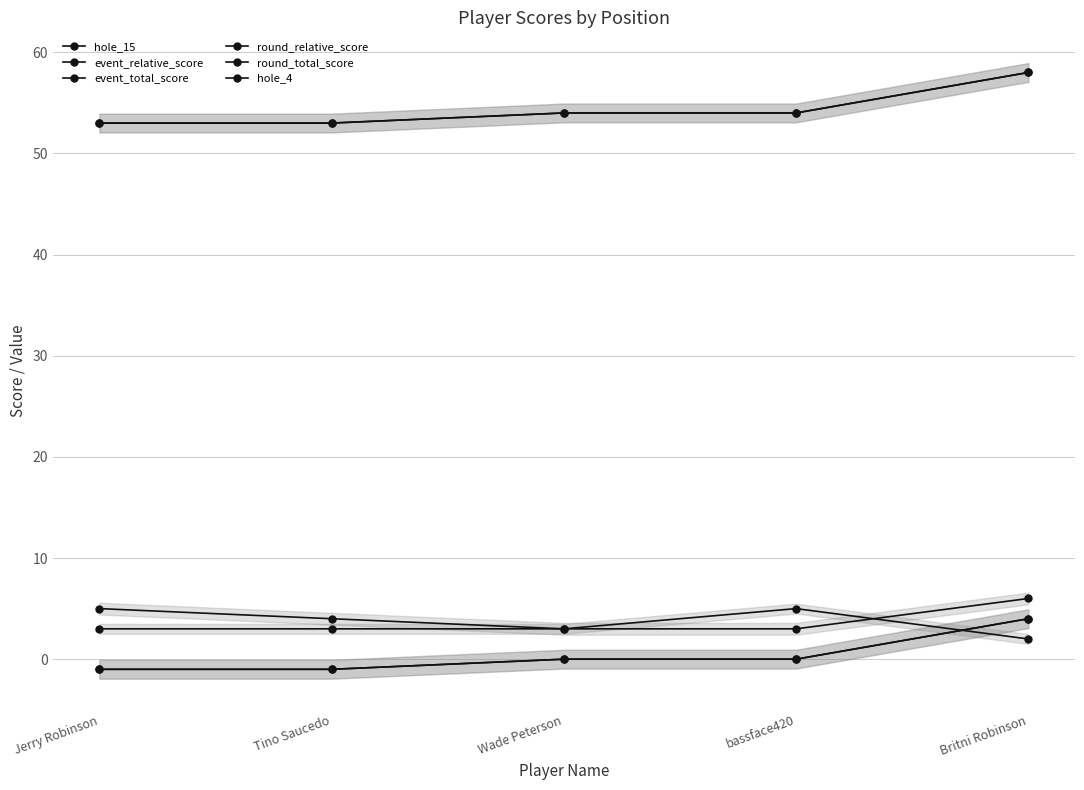

What is the sum of all hole_15 values?

21